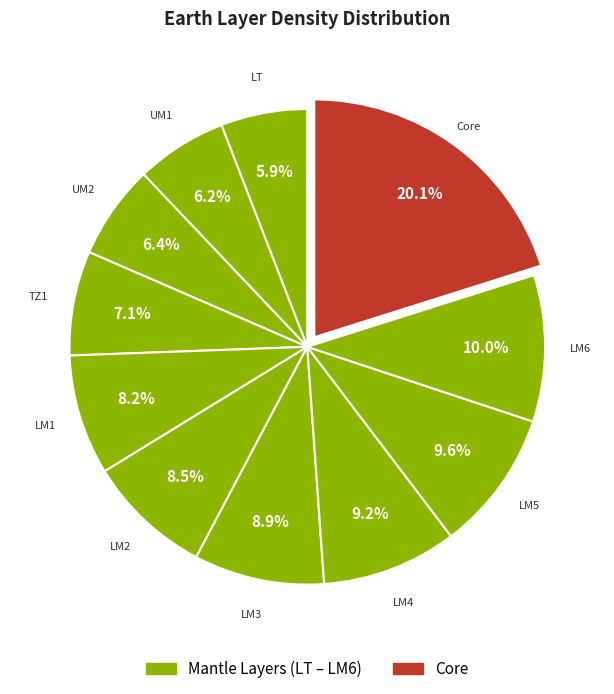

Count the number of slices in the pie.

11